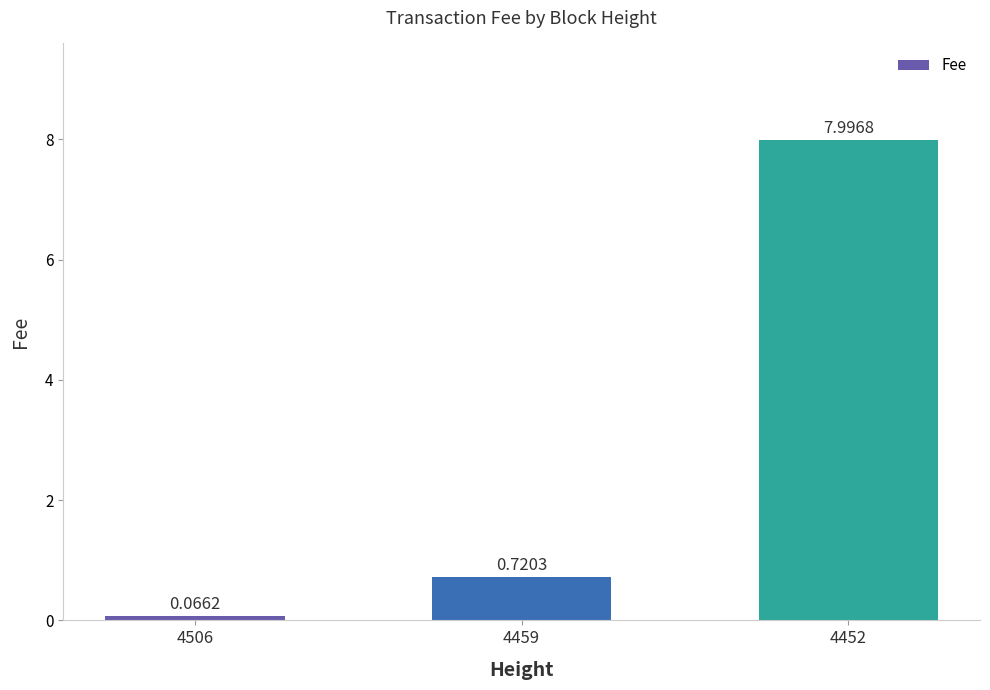

List the labels in order of value, smallest first.

4506, 4459, 4452